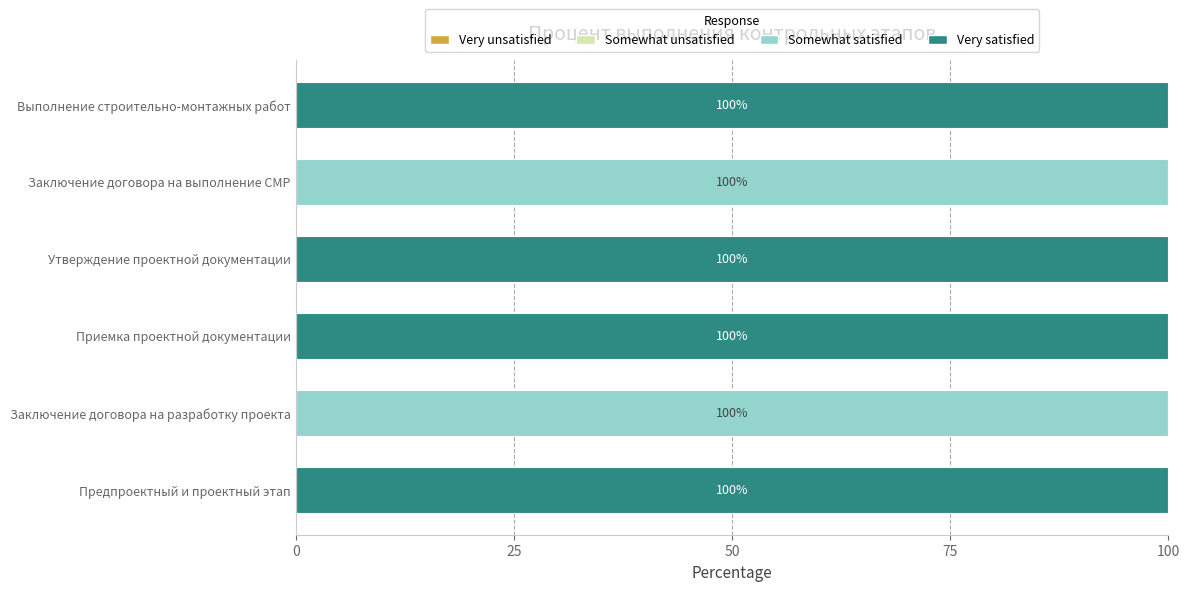

How many Somewhat satisfied values are between 0 and 100?

6